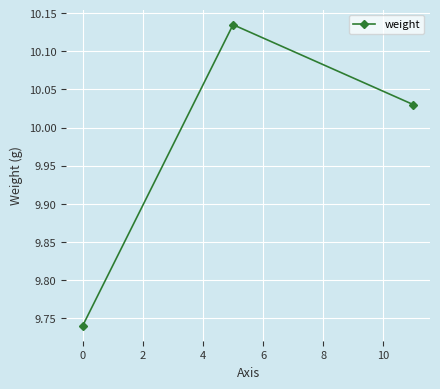

What is the sum of all values?

29.9